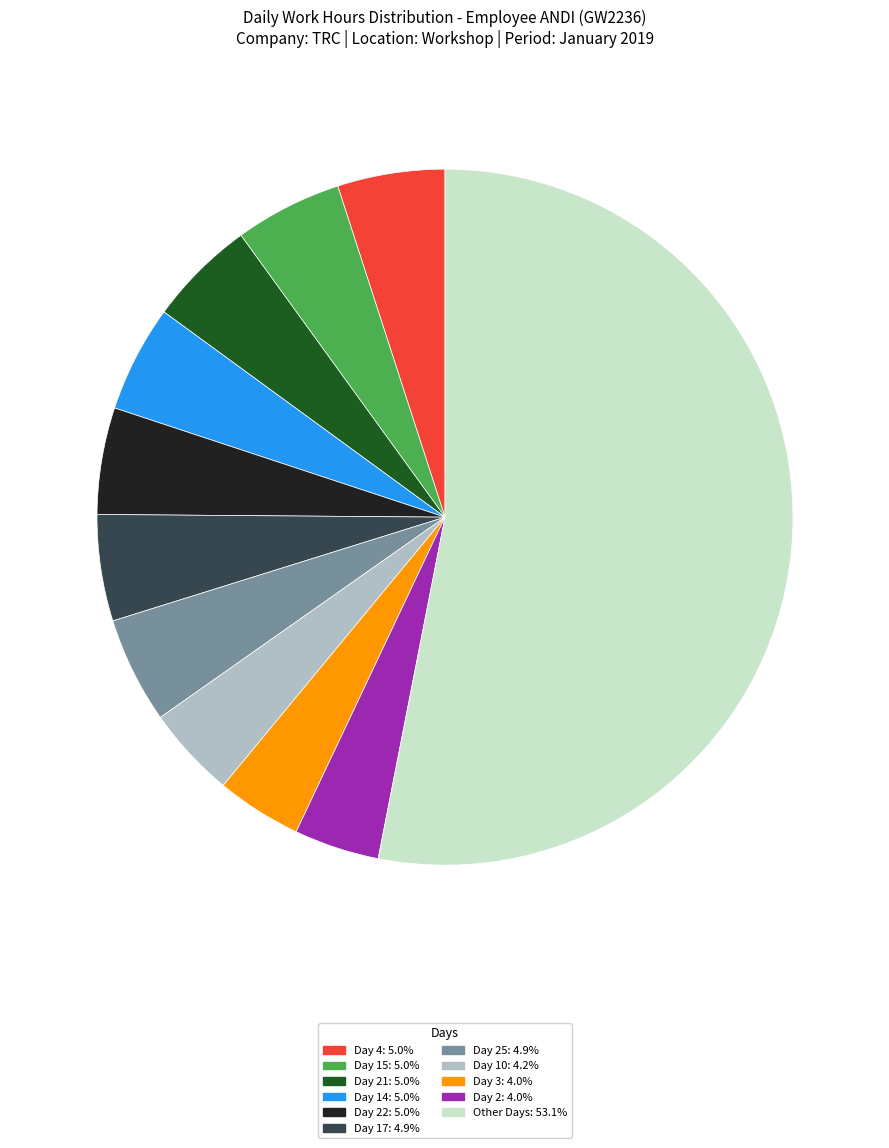

Count the number of slices in the pie.

11